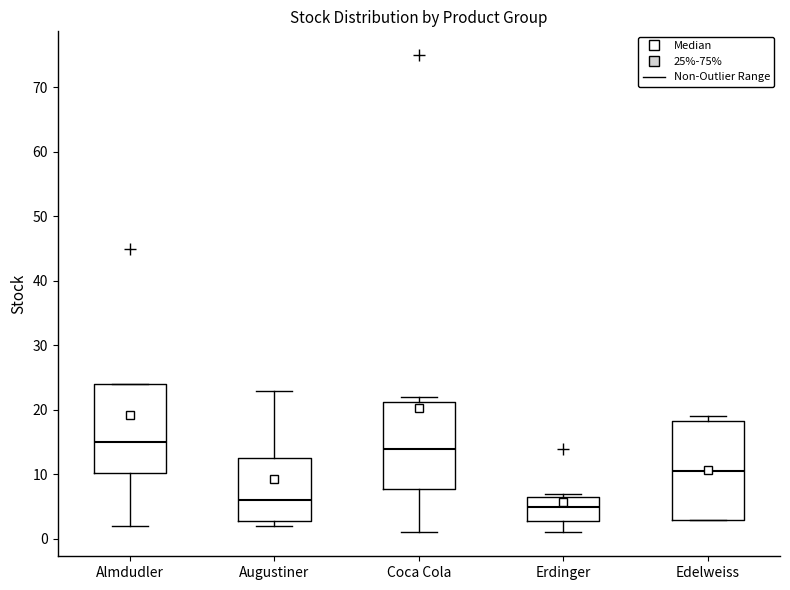

Where is the upper edge of the box for Erdinger on the y-axis? The values are not printed on the chart, so give them approximately, as read against the axis.

7